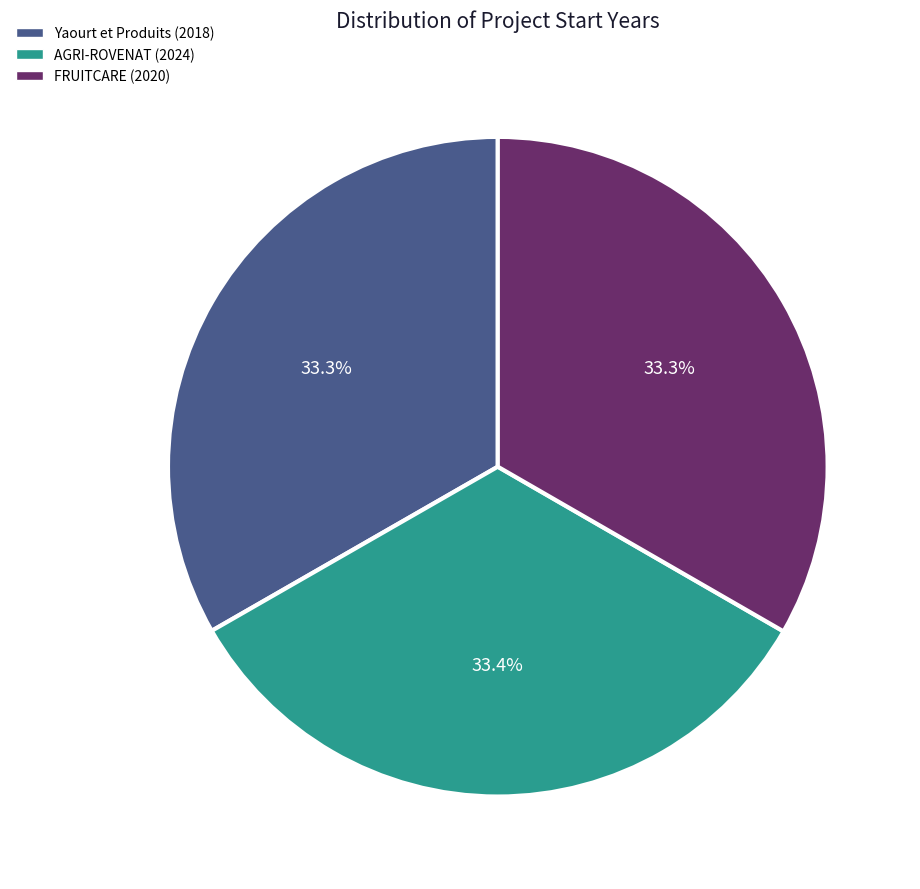

Does Yaourt et Produits (2018) account for over 50% of the chart?

No